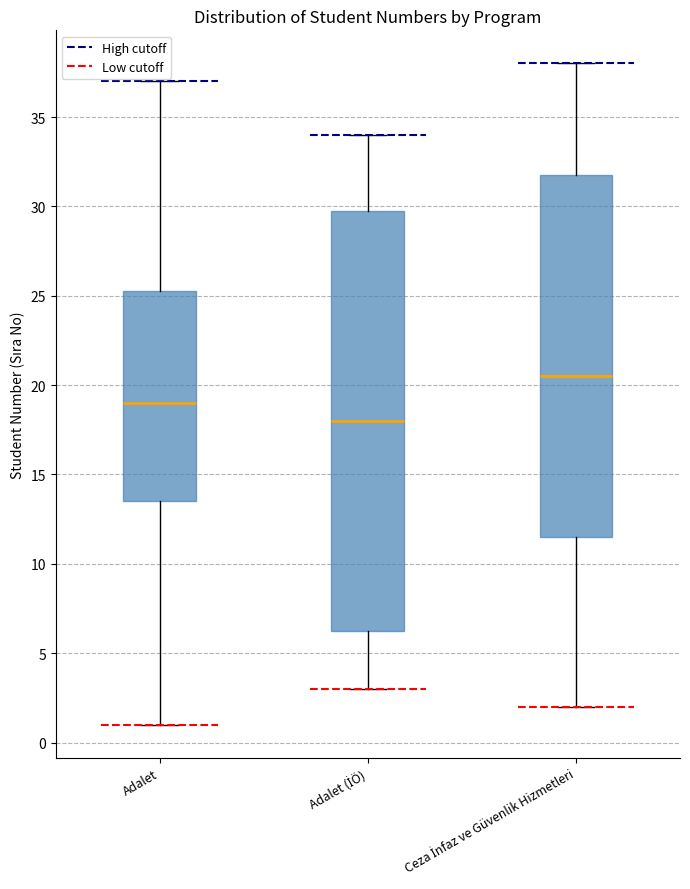

Reading left to right, transcribe this box plot: for each box, give where its median line is, the range the box spans, and where its two whiskers end, as read against the y-axis. The values are not printed on the chart, so give them approximately, as read against the axis.

Adalet: median 19.0, box 13.5 to 25.5, whiskers 1.0 to 37.0
Adalet (İÖ): median 18.0, box 6.5 to 30.0, whiskers 3.0 to 34.0
Ceza İnfaz ve Güvenlik Hizmetleri: median 20.5, box 11.5 to 32.0, whiskers 2.0 to 38.0